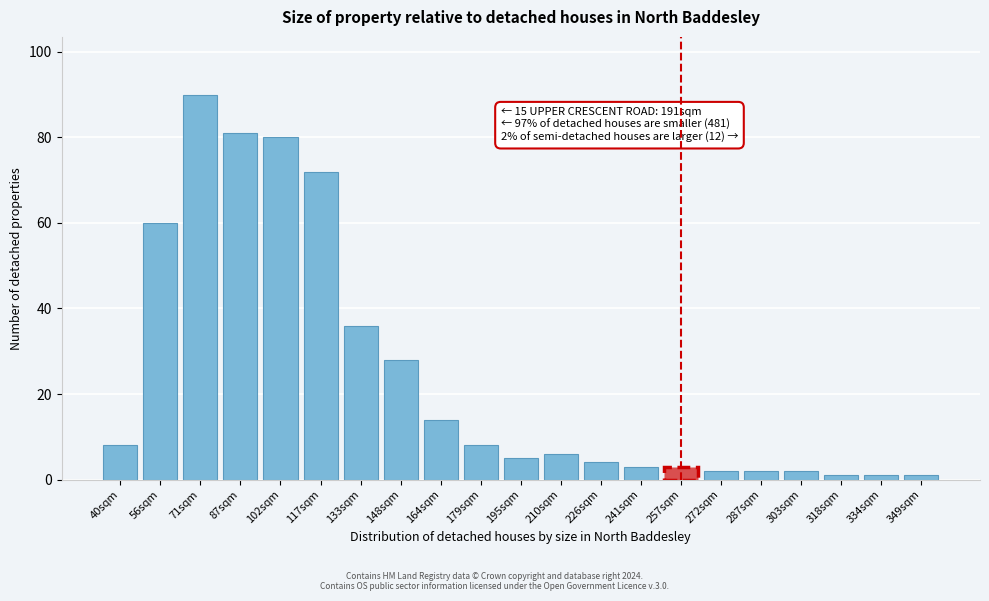

Reading right to left, what are all the values shown in this chart?

349sqm=1	334sqm=1	318sqm=1	303sqm=2	287sqm=2	272sqm=2	257sqm=3	241sqm=3	226sqm=4	210sqm=6	195sqm=5	179sqm=8	164sqm=14	148sqm=28	133sqm=36	117sqm=72	102sqm=80	87sqm=81	71sqm=90	56sqm=60	40sqm=8